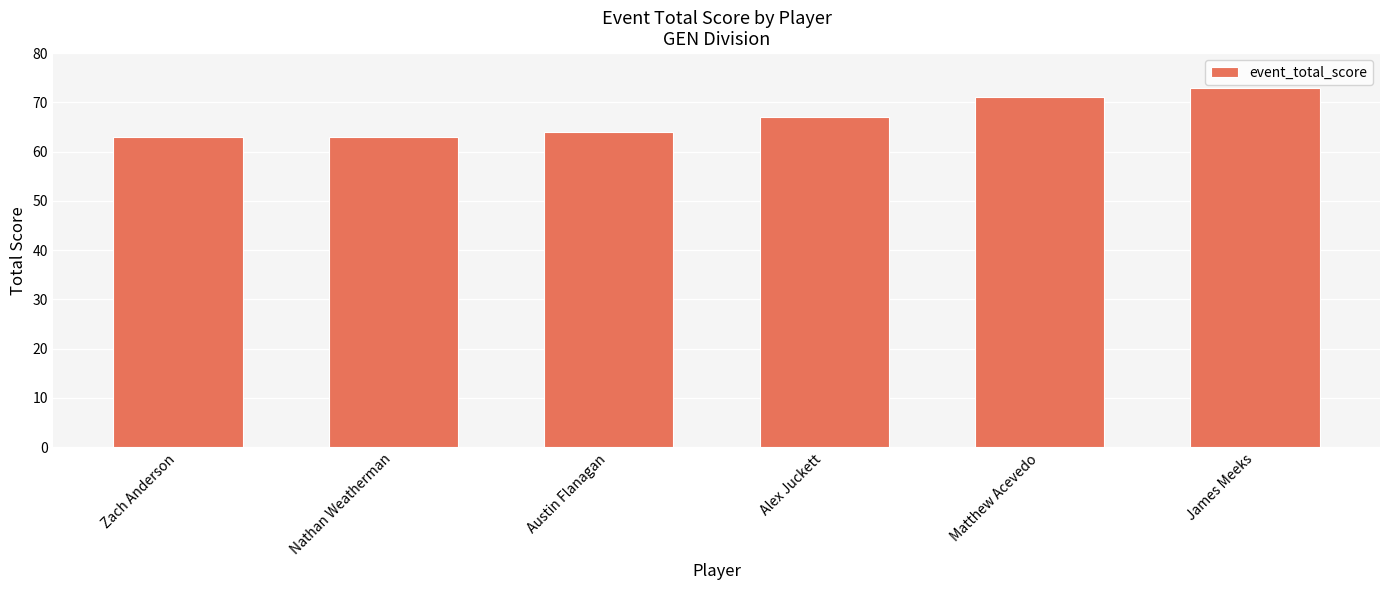

At which label is the value closest to 68?

Alex Juckett